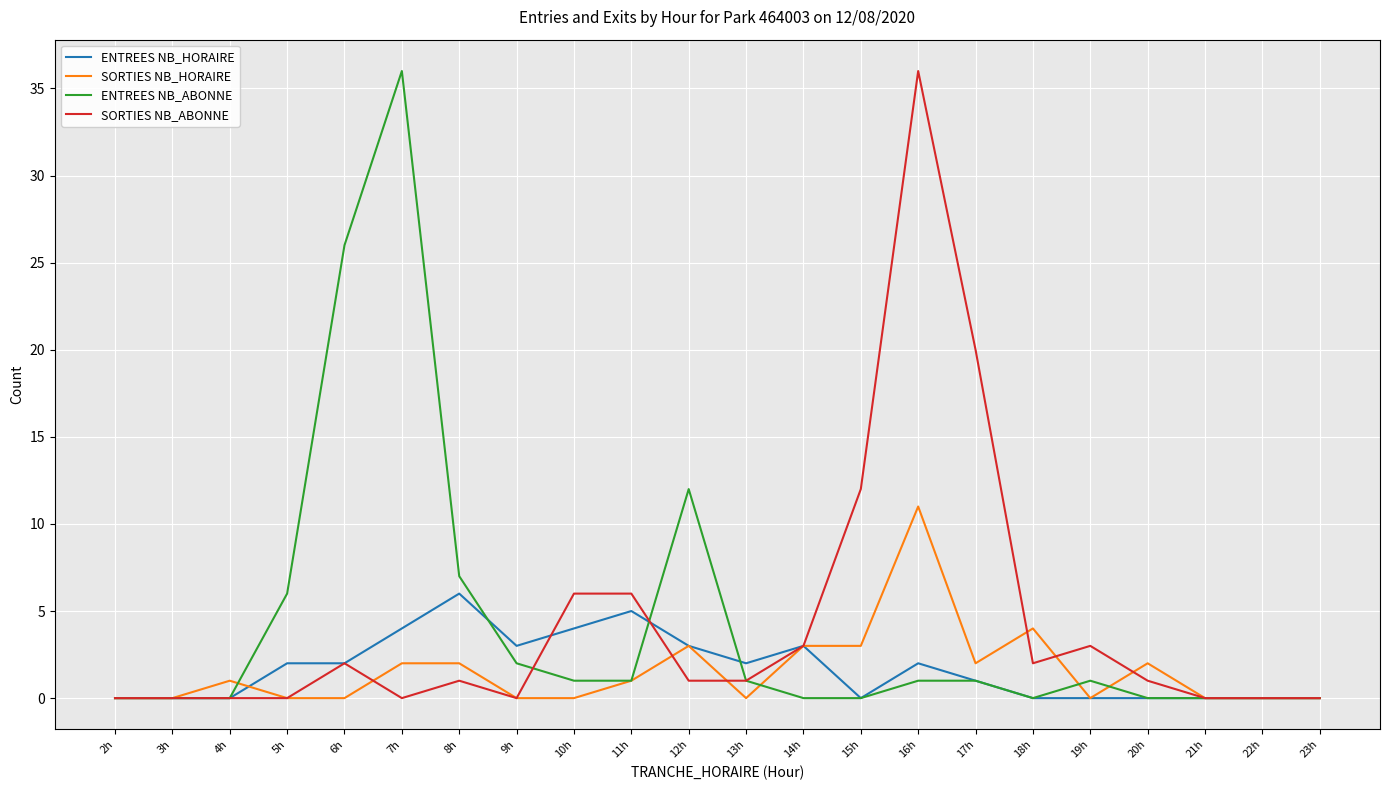

The ENTREES NB_ABONNE series shows 11 at 22h. True or false?

False